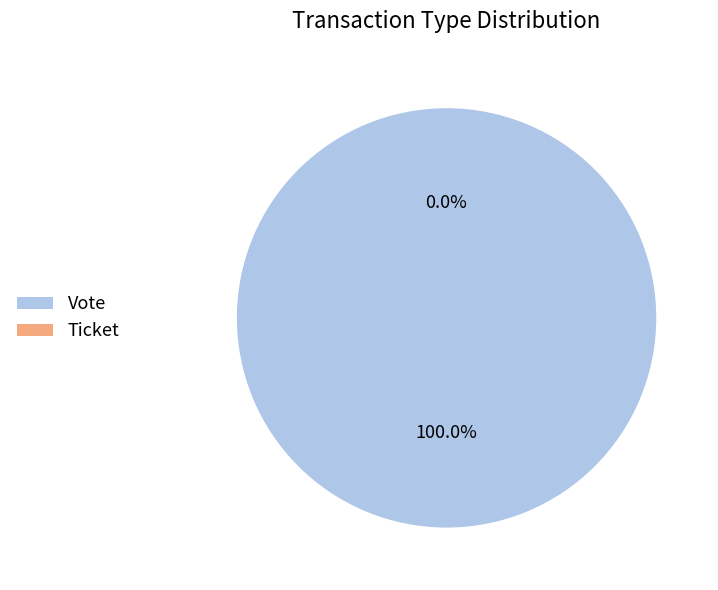

To the nearest percent, what percentage of the pie is Vote?

100%